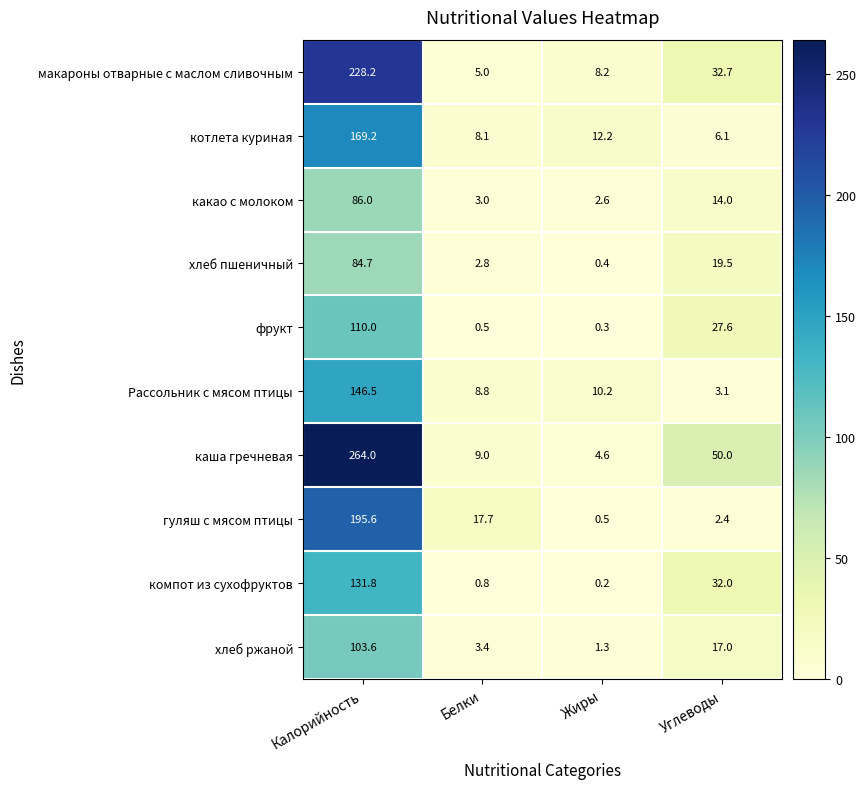

Which series has the largest range (max minus min)?

каша гречневая